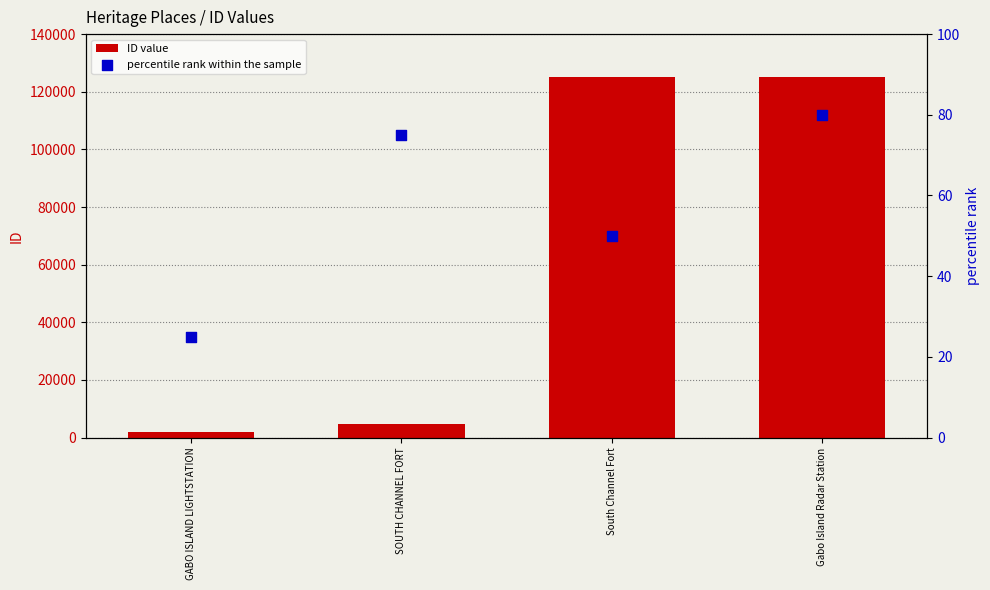

Which series has the largest total across all categories?

ID value